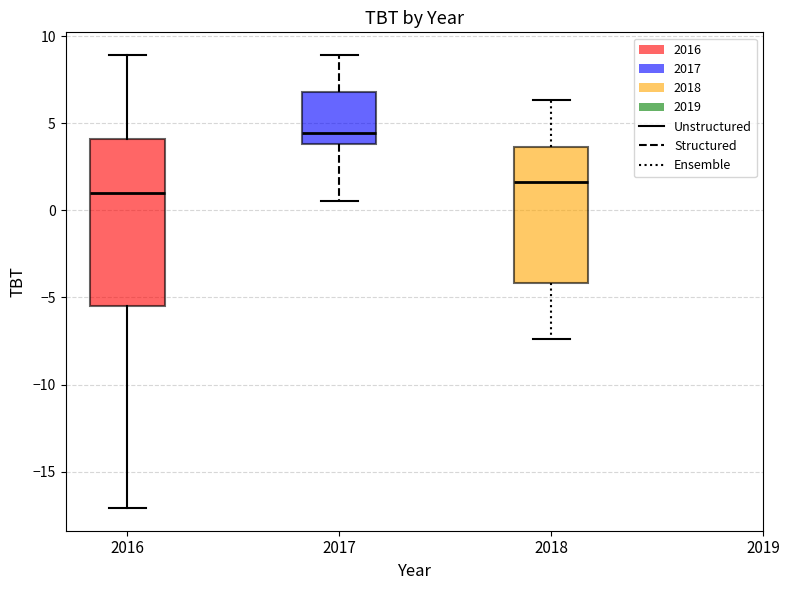

Reading left to right, read every box against the y-axis: the position of its median line, the range the box covers, and the ends of its whiskers. The values are not printed on the chart, so give them approximately, as read against the axis.

2016: median 1.0, box -5.5 to 4.0, whiskers -17.0 to 9.0
2017: median 4.5, box 4.0 to 7.0, whiskers 0.5 to 9.0
2018: median 1.5, box -4.0 to 3.5, whiskers -7.5 to 6.5